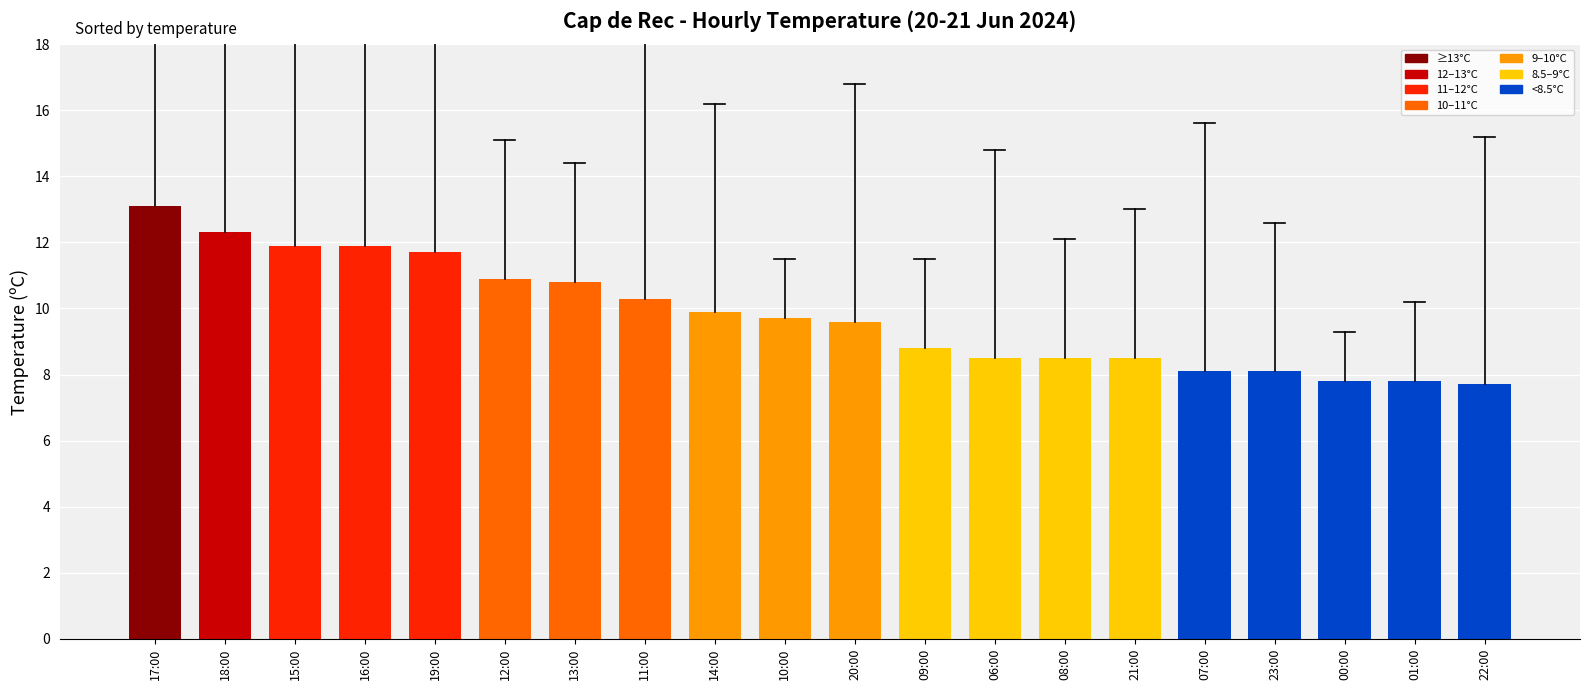

What is the value of the 11th bar from the left?

9.6